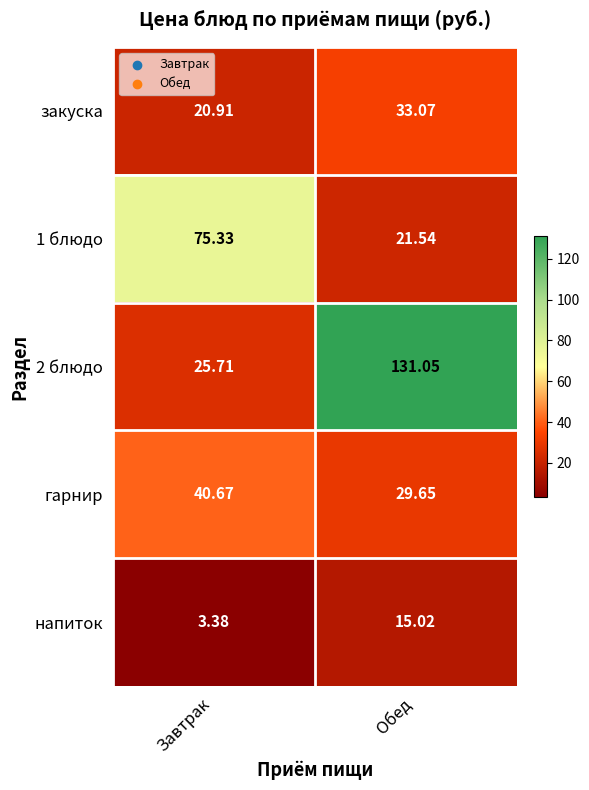

At which label does 2 блюдо reach its peak?

Обед